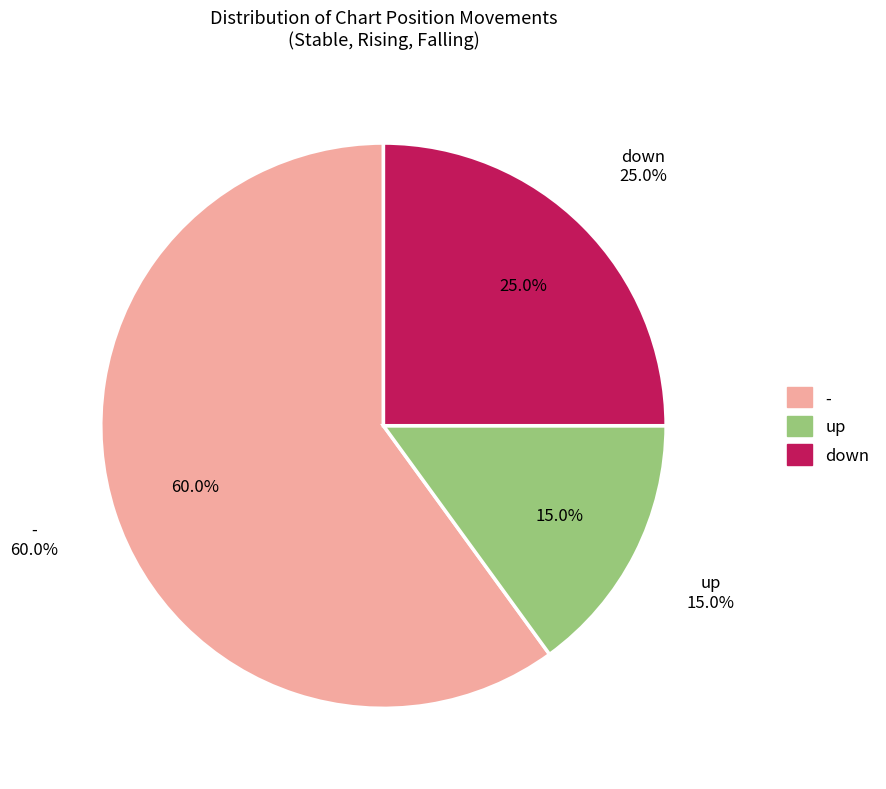

To the nearest percent, what portion does down represent?

25%